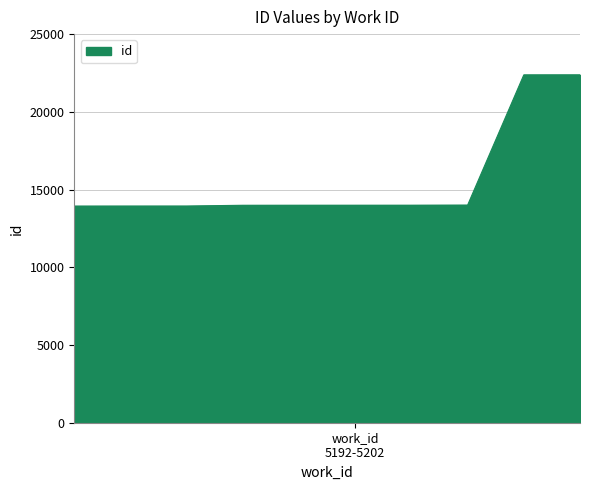

What is the difference between the maximum and minimum values?

8443